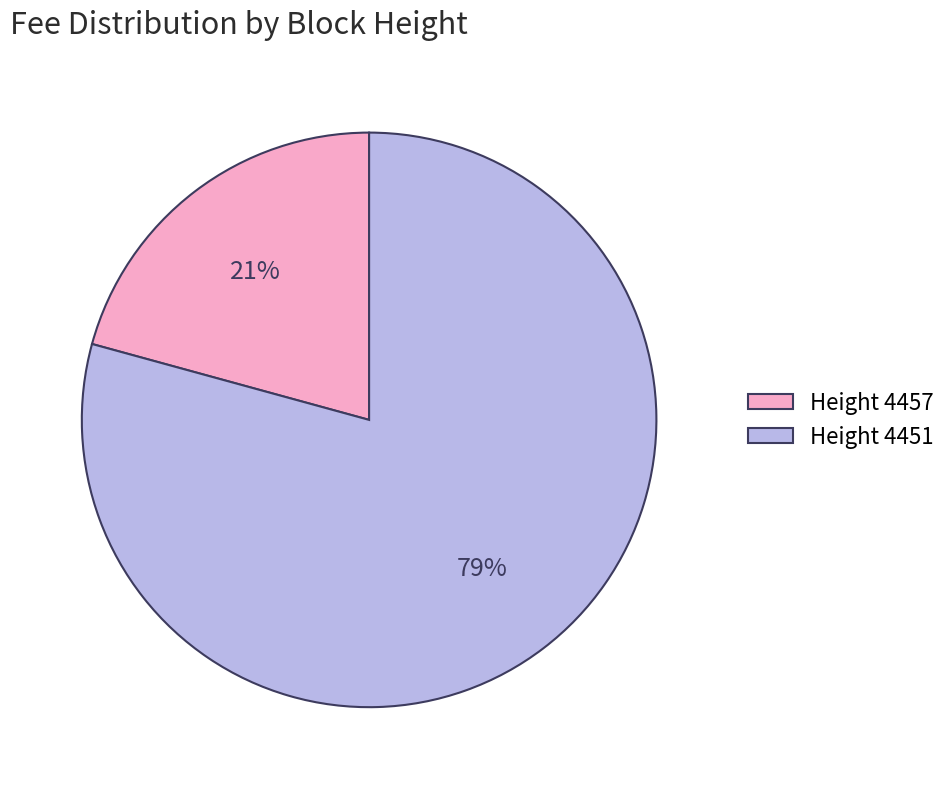

To the nearest percent, what is the average slice percentage?

50%